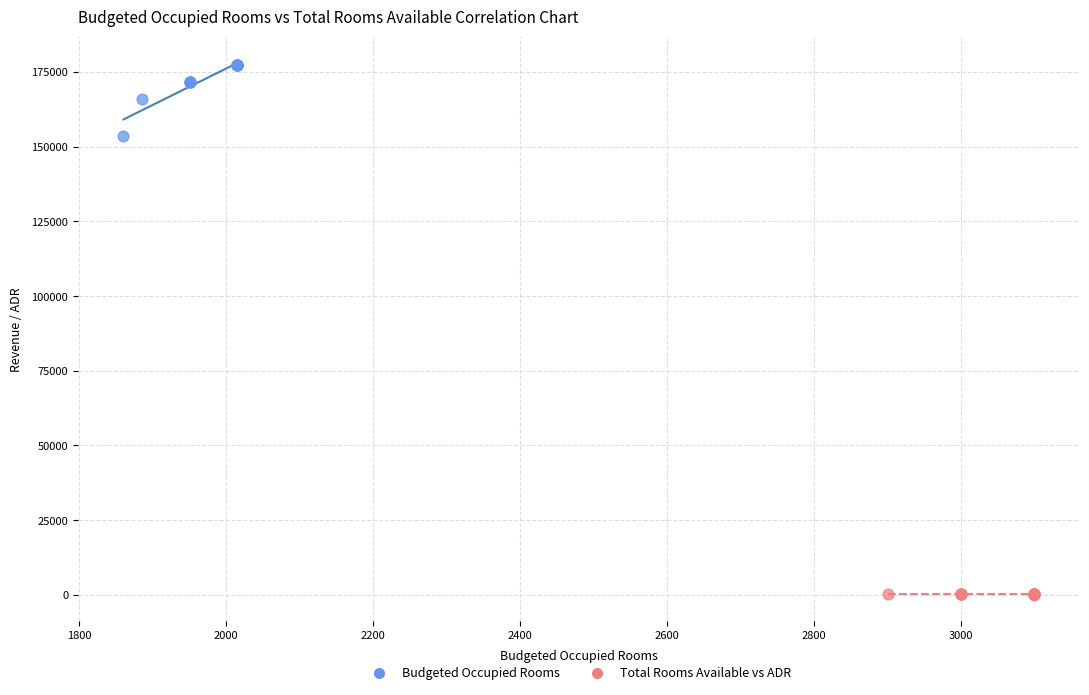

Which series has the largest Y range (max minus min)?

Budgeted Occupied Rooms